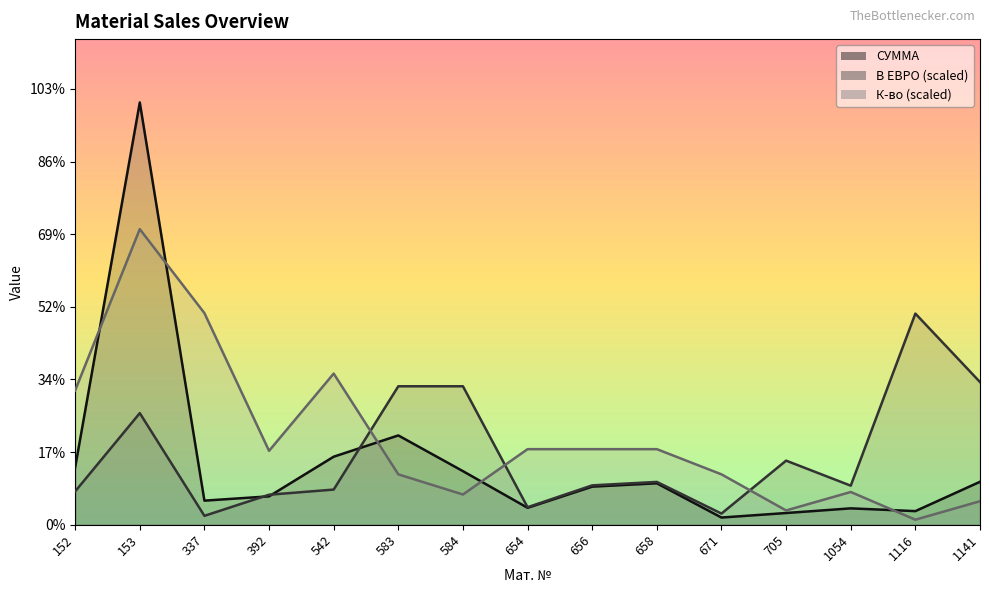

How many values in the В ЕВРО series are below 108?

7